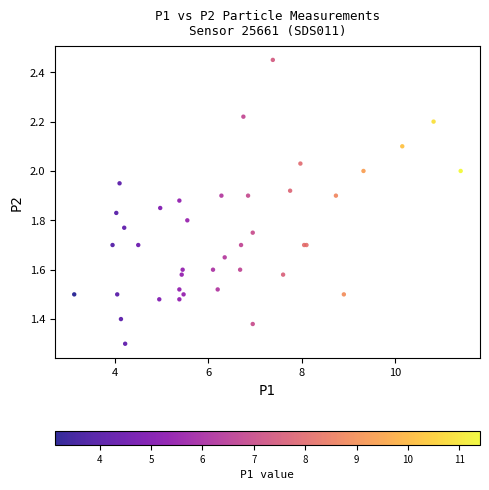

What Y value in the scatter plot is closest to 1?

1.3